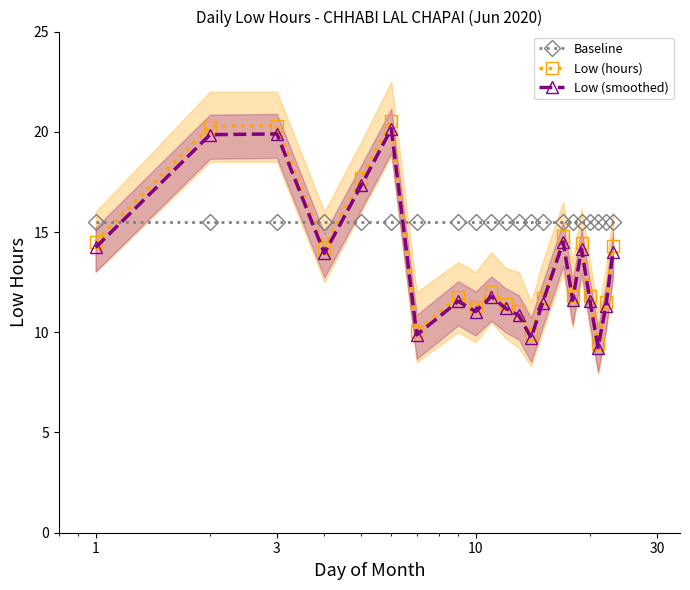

How many lines are shown in the chart?

3